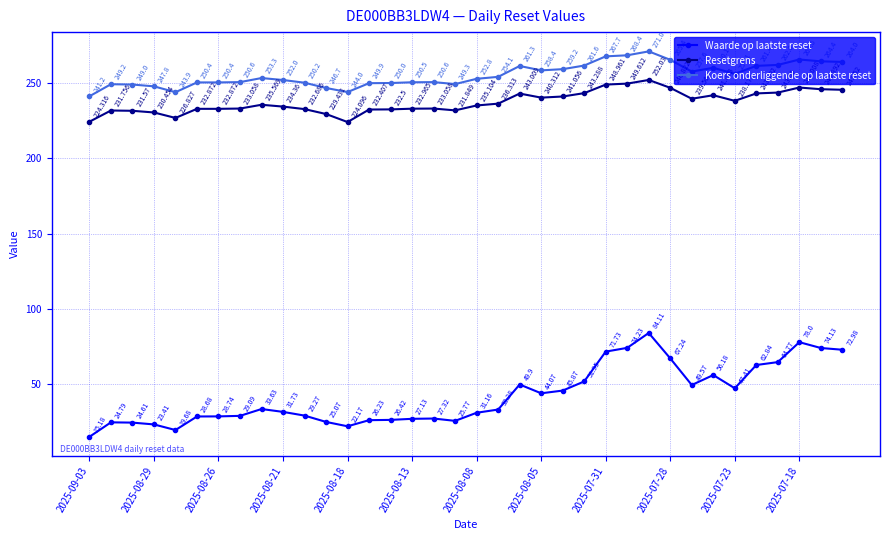

Rank the series by their maximum value, from lowest to highest.

Waarde op laatste reset, Resetgrens, Koers onderliggende op laatste reset